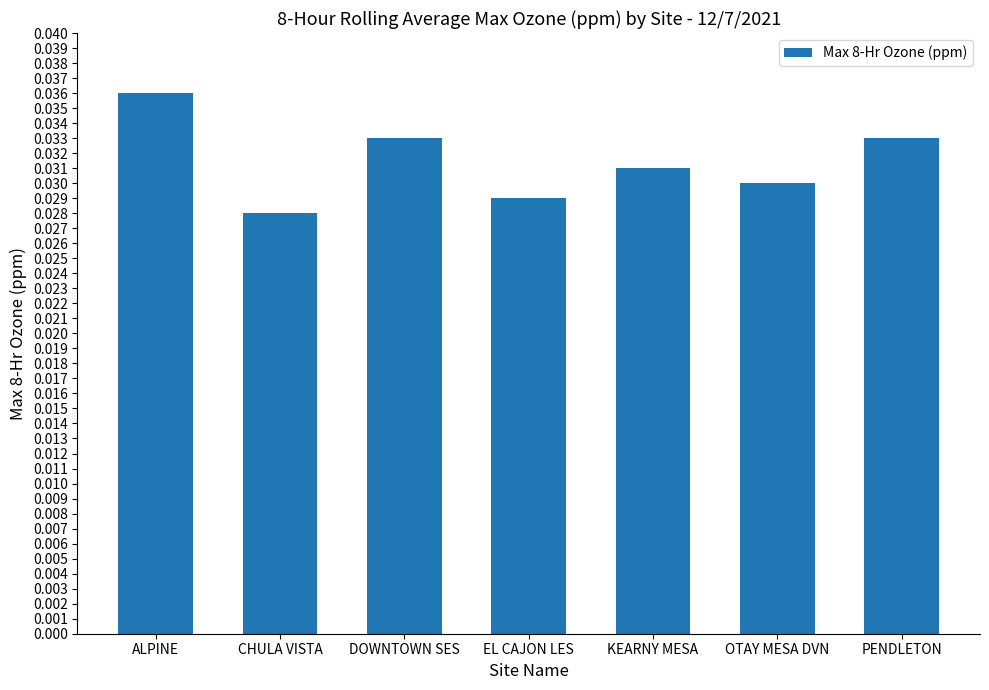

How many values are between 0 and 1?

7